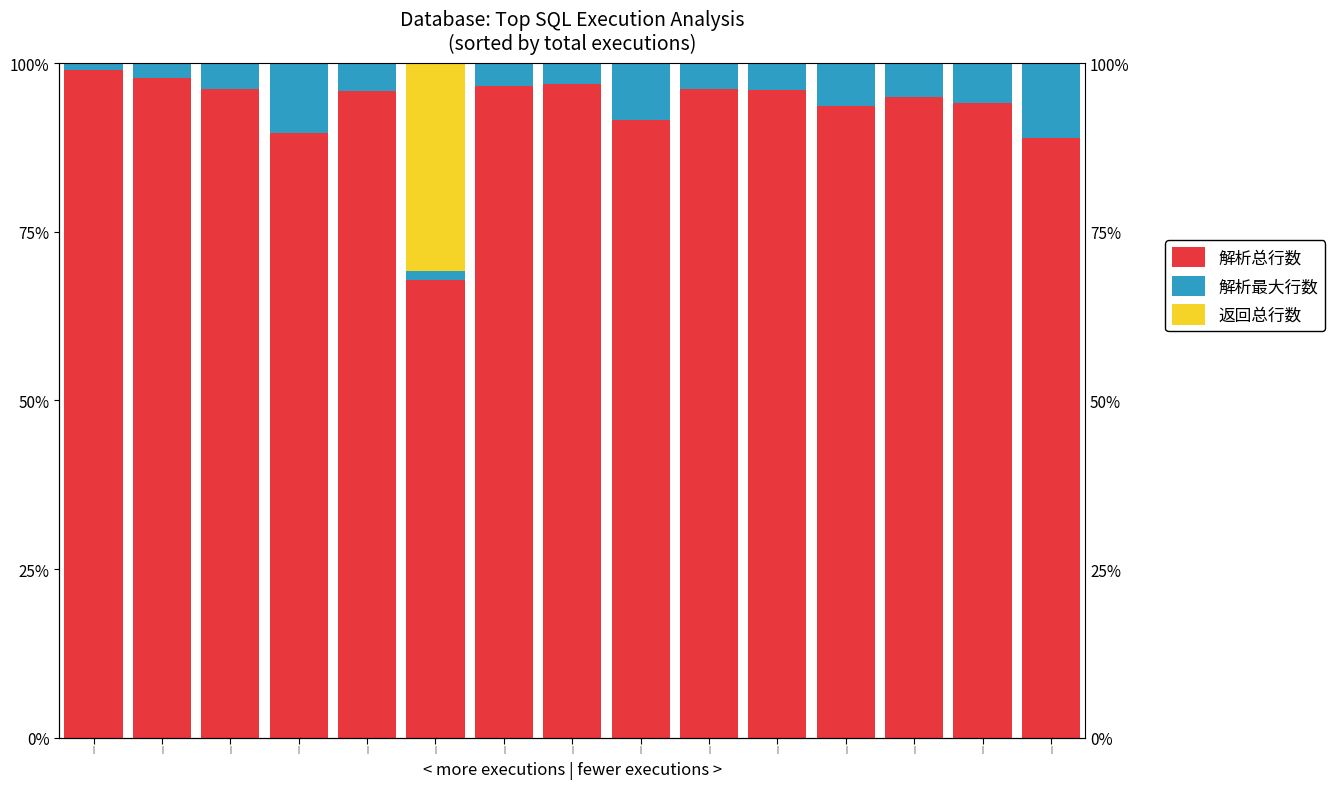

How many data points in 解析最大行数 are above 4?

8